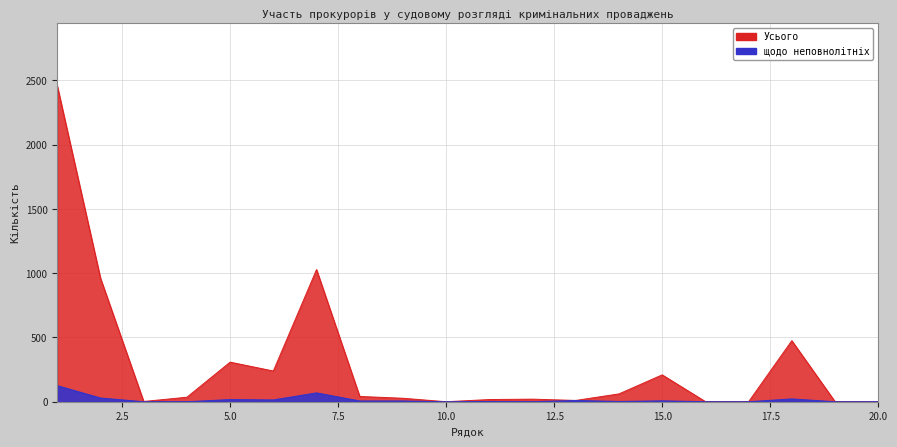

How many lines are shown in the chart?

2